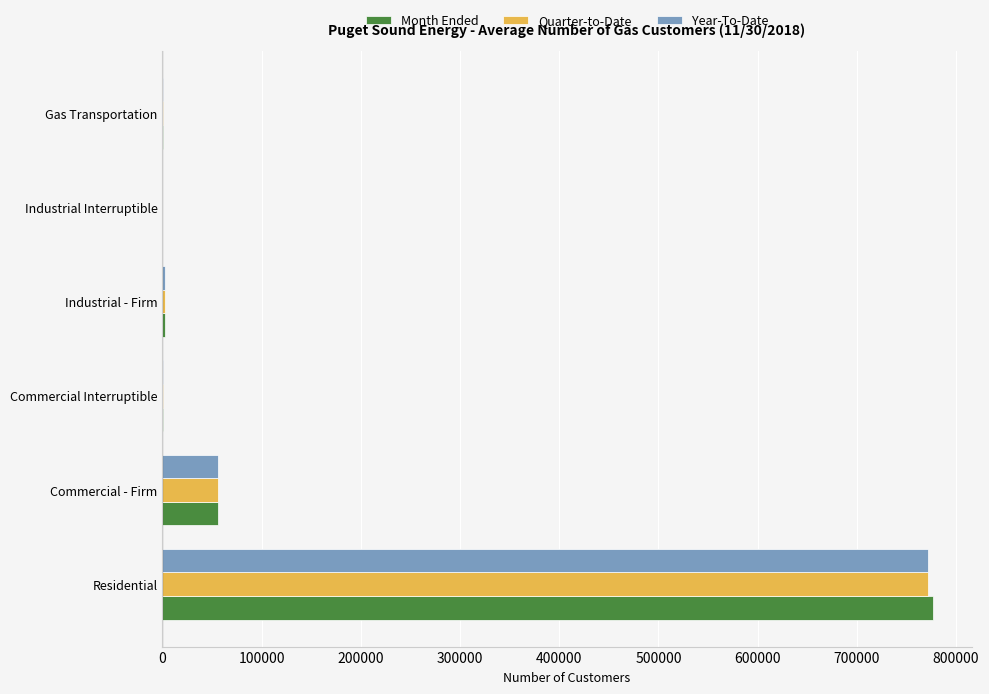

Where is Year-To-Date nearest to the value 385794?

Commercial - Firm